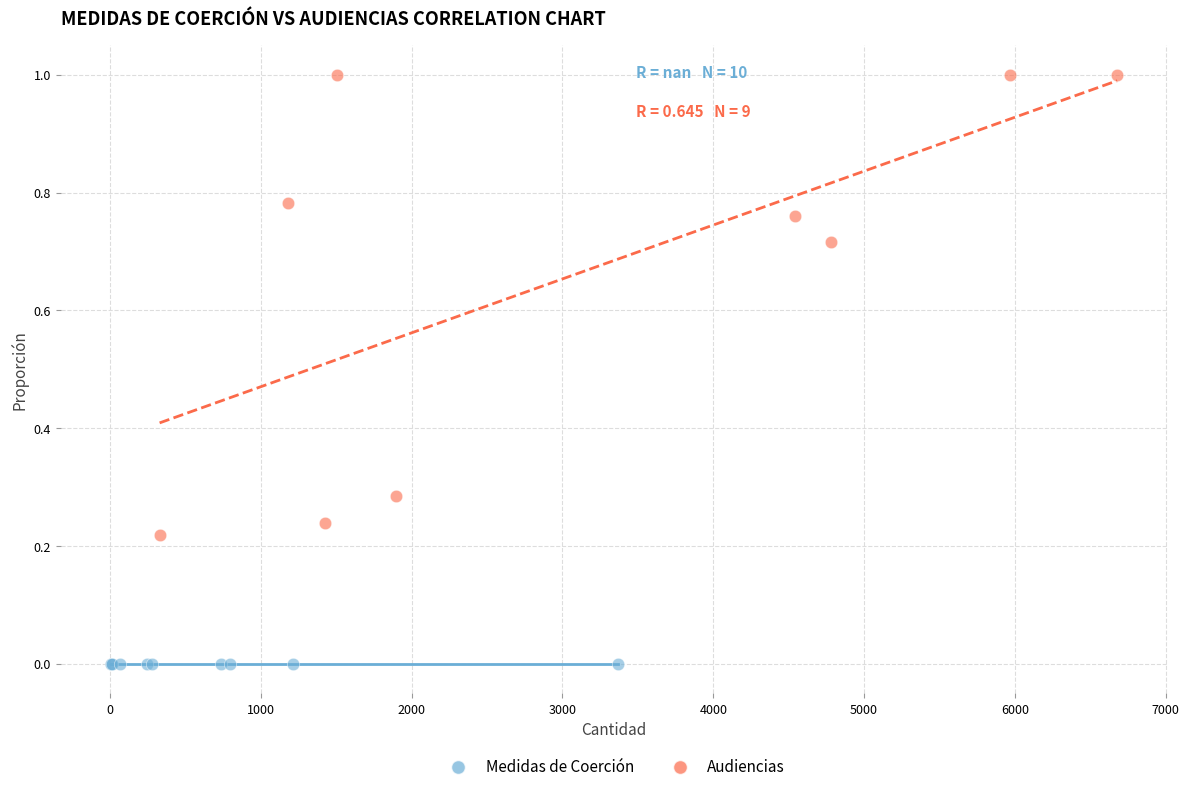

Which series reaches the minimum Y coordinate?

Medidas de Coerción